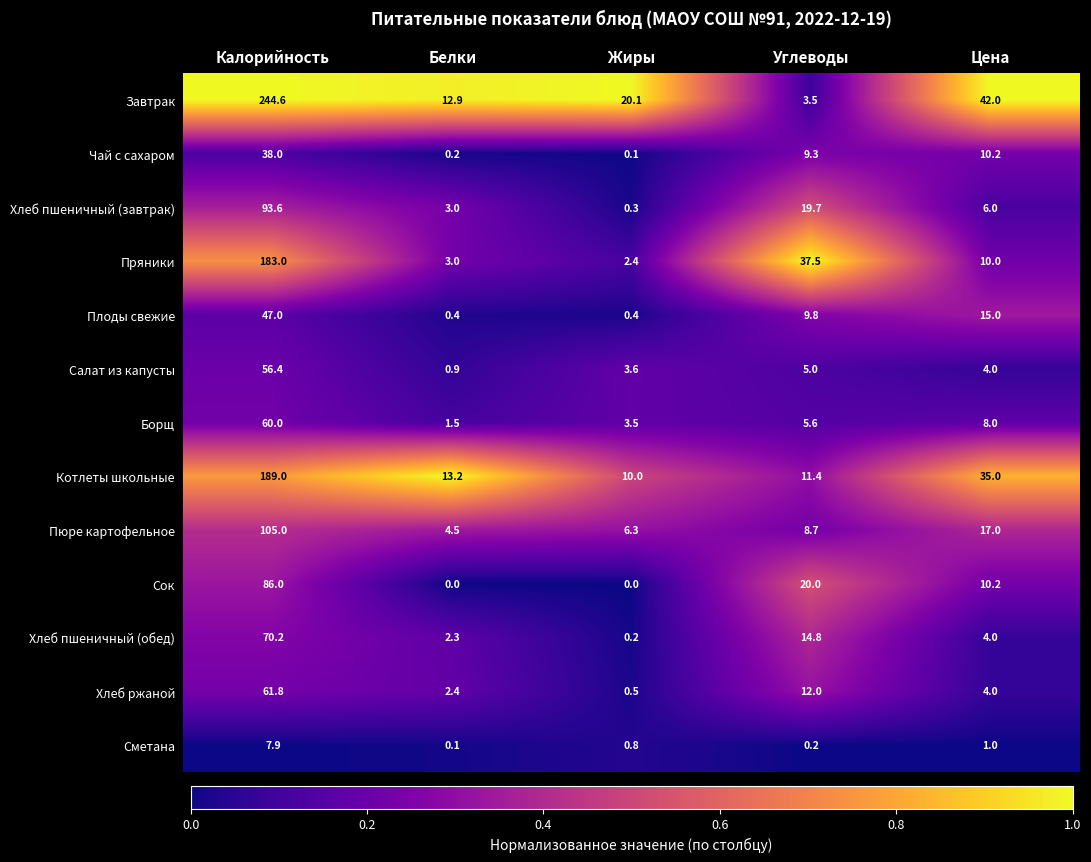

What is the average value of the Пряники series?

47.2